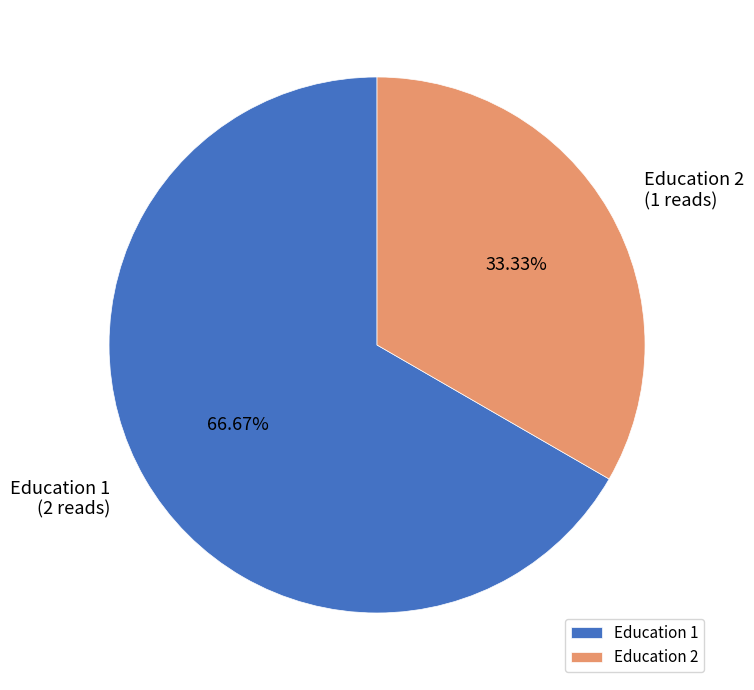

Do Education 2 and Education 1 together represent more than half of the pie?

Yes